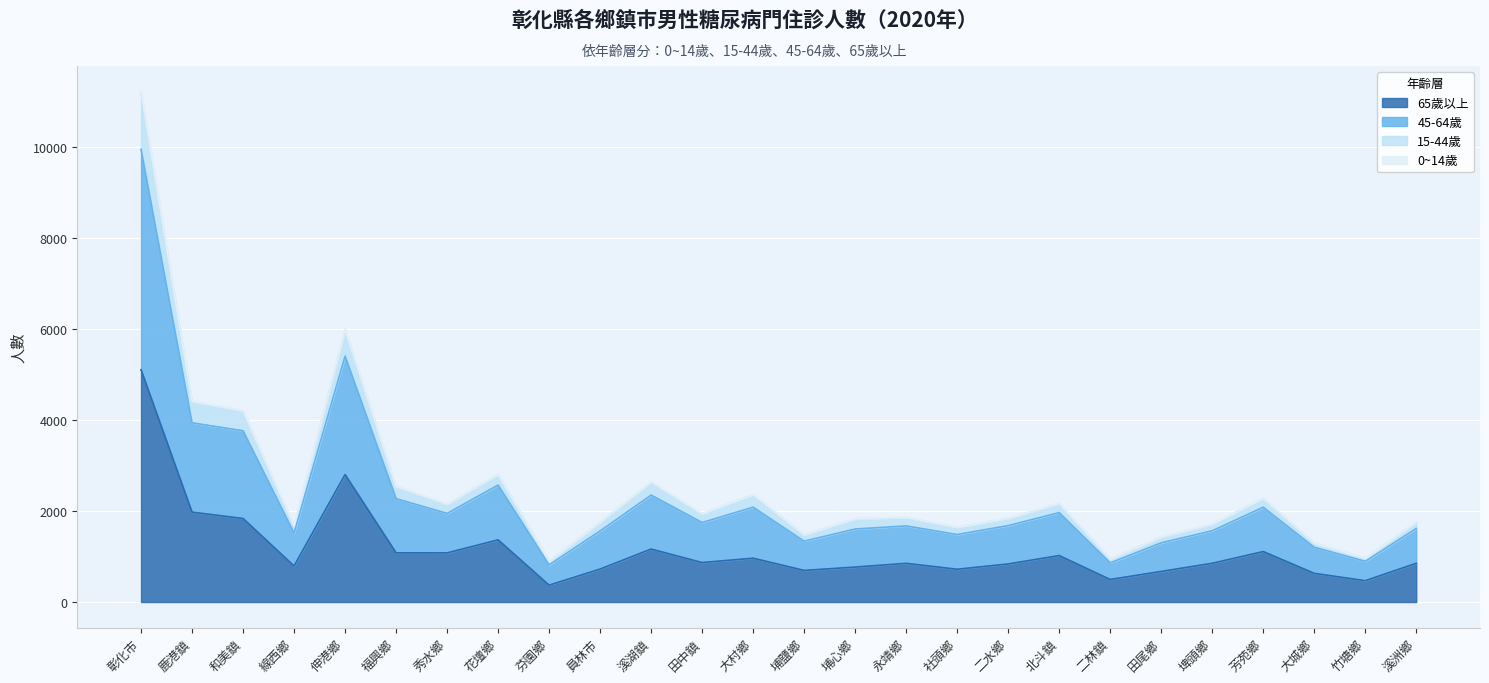

At which label is 15-44歲 closest to 6060?

伸港鄉